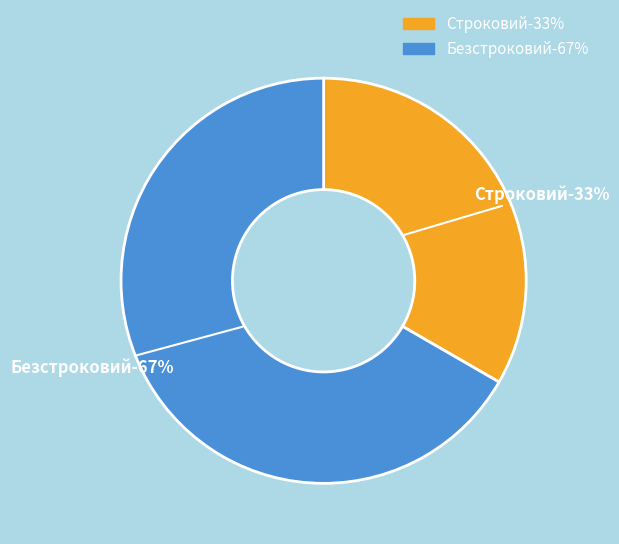

Rank the categories by value from highest to lowest.

Безстроковий, Строковий